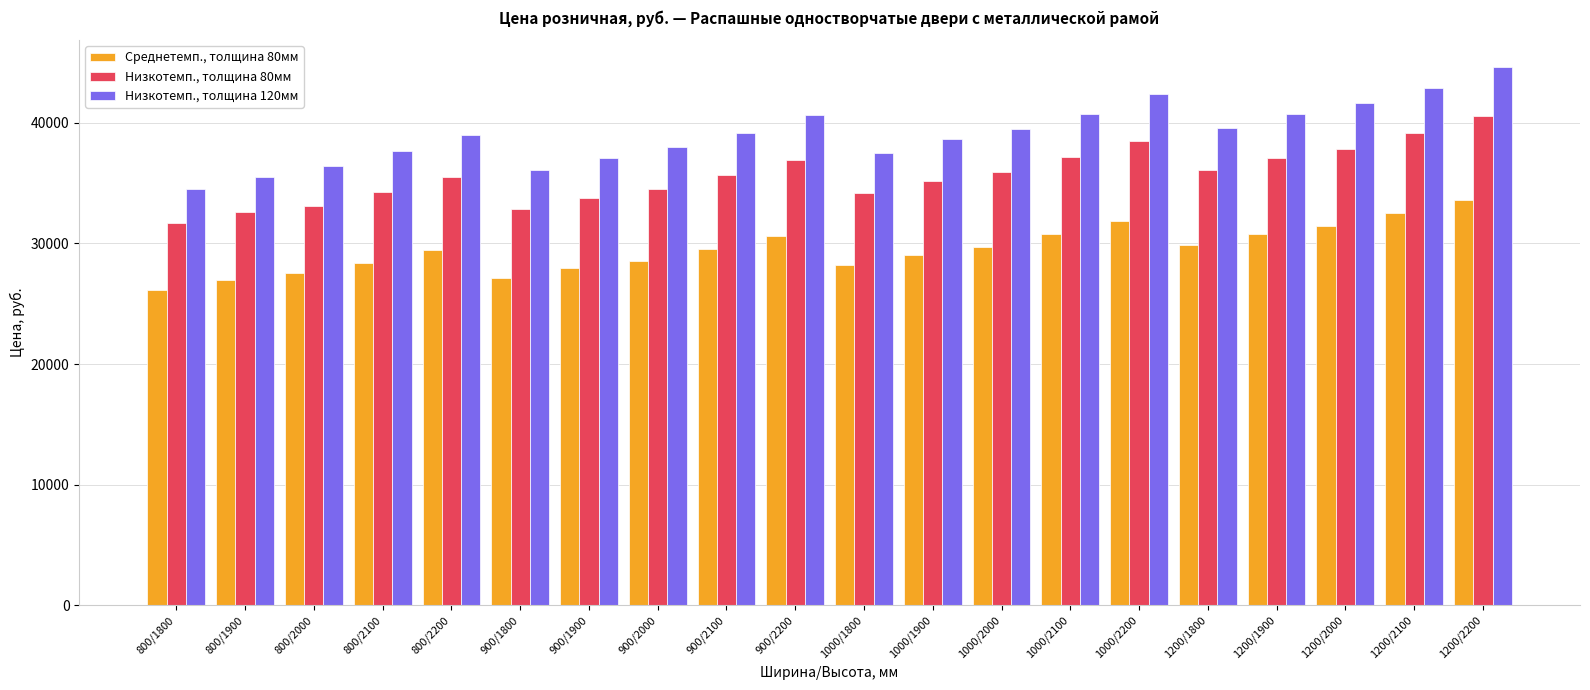

How many groups of bars are there?

20